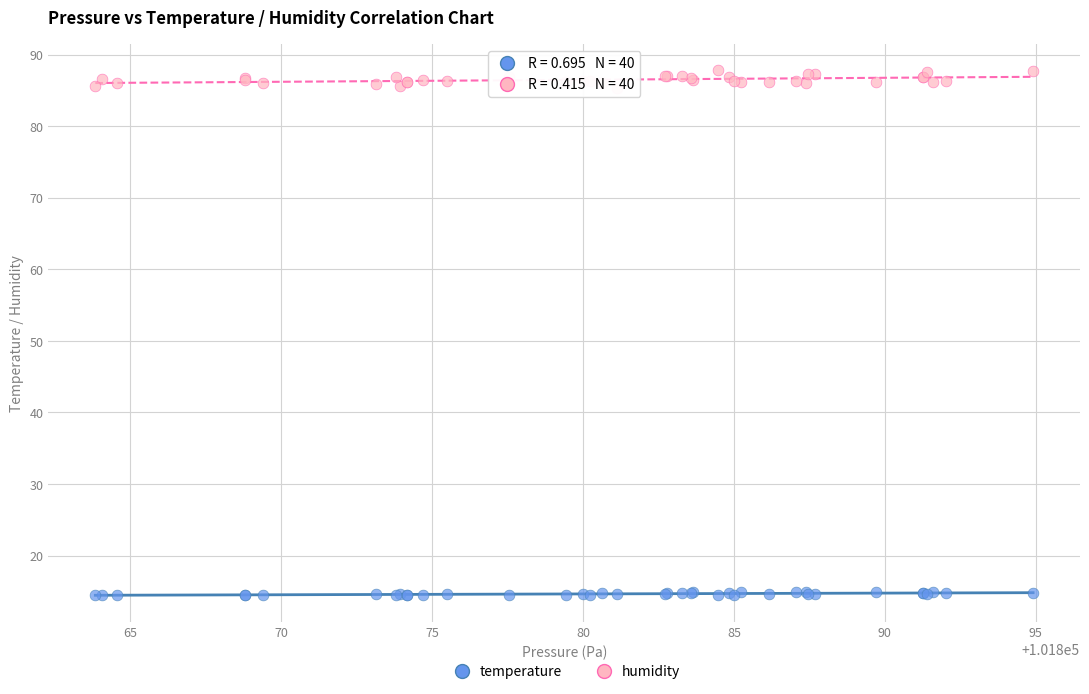

Which series contains the lowest Y value?

temperature